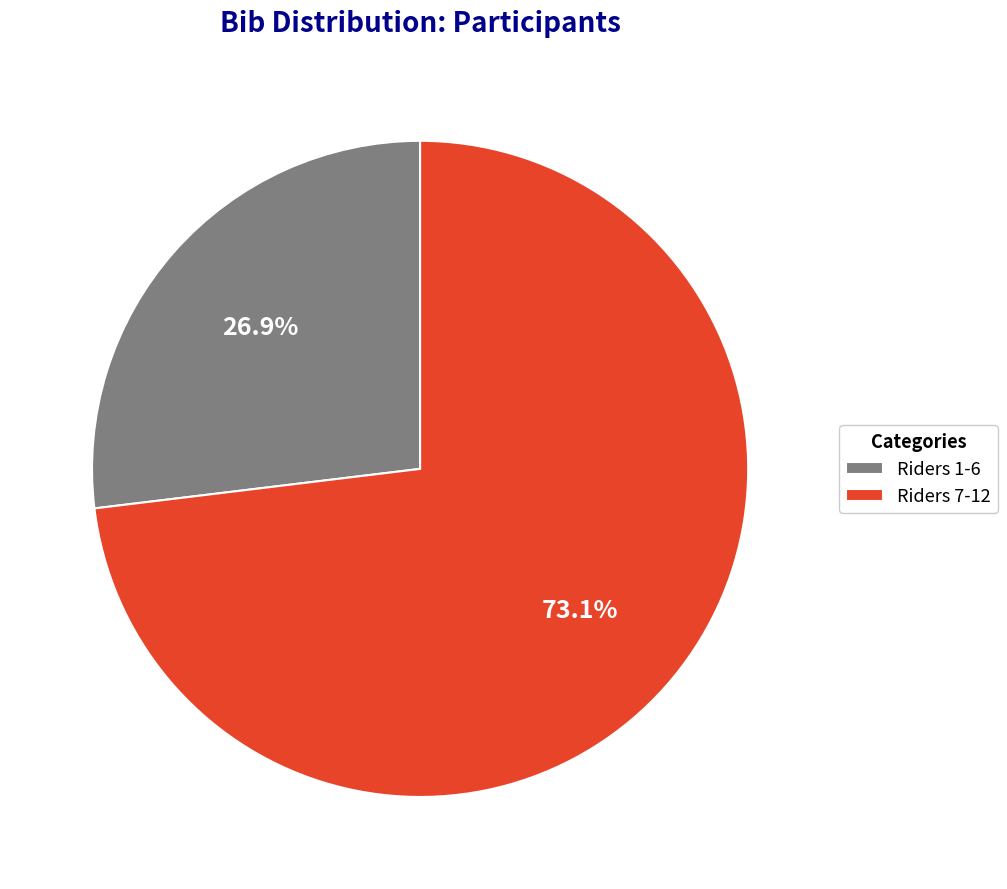

To the nearest percent, what is the average slice percentage?

50%